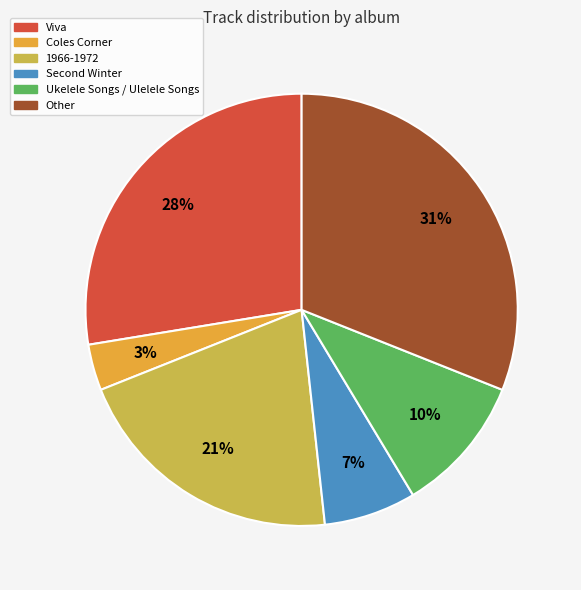

Rank the categories by value from lowest to highest.

Coles Corner, Second Winter, Ukelele Songs / Ulelele Songs, 1966-1972, Viva, Other